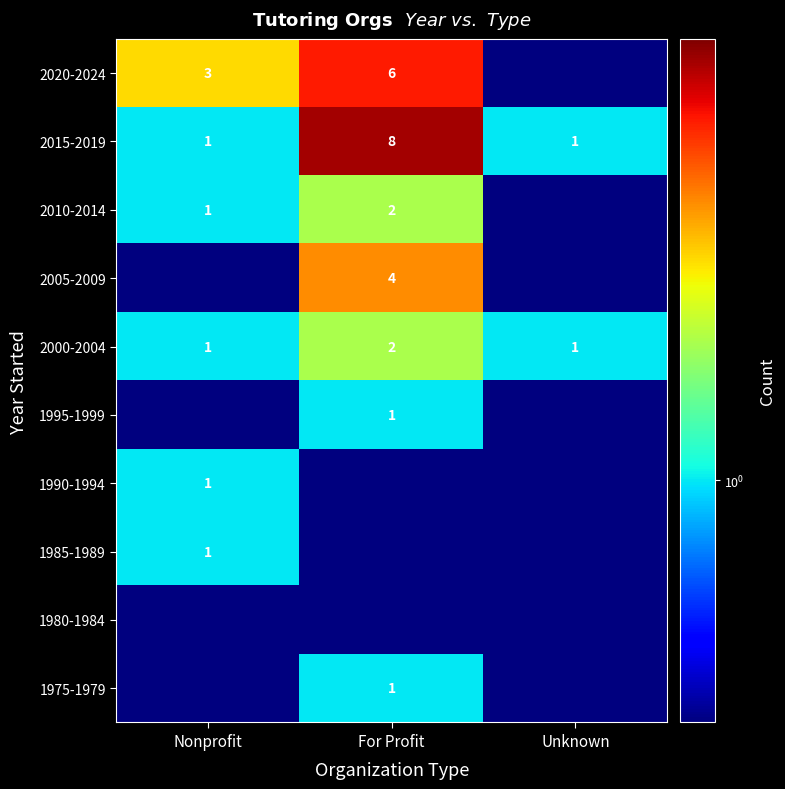

Is it true that 1985-1989 equals 1.6 at Nonprofit?

False